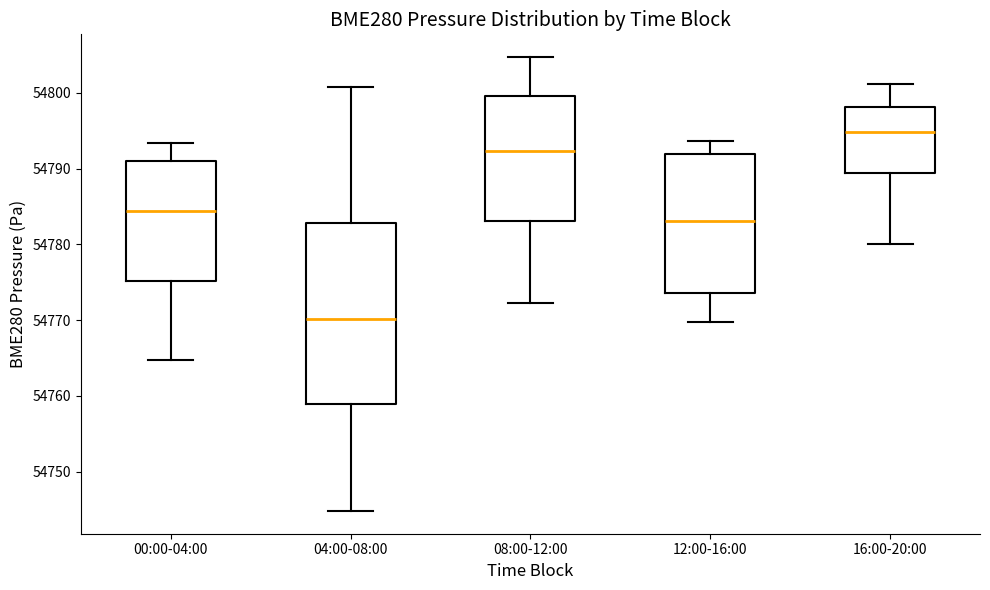

Reading left to right, transcribe this box plot: for each box, give where its median line is, the range the box spans, and where its two whiskers end, as read against the y-axis. The values are not printed on the chart, so give them approximately, as read against the axis.

00:00-04:00: median 54784, box 54775 to 54791, whiskers 54765 to 54793
04:00-08:00: median 54770, box 54759 to 54783, whiskers 54745 to 54801
08:00-12:00: median 54792, box 54783 to 54800, whiskers 54772 to 54805
12:00-16:00: median 54783, box 54774 to 54792, whiskers 54770 to 54794
16:00-20:00: median 54795, box 54789 to 54798, whiskers 54780 to 54801